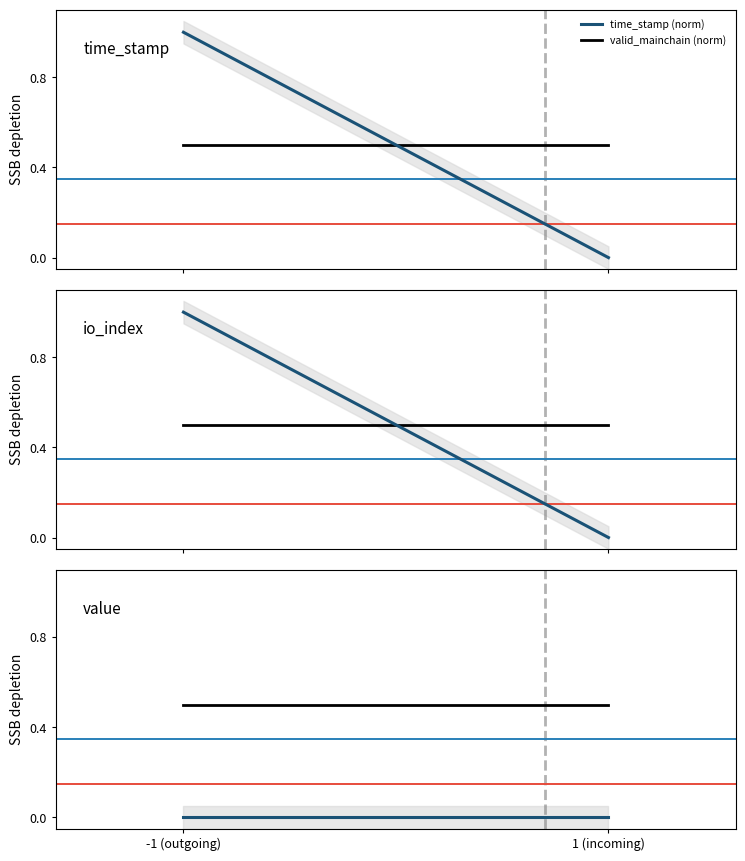

Is this an area chart (filled region under the line)?

No